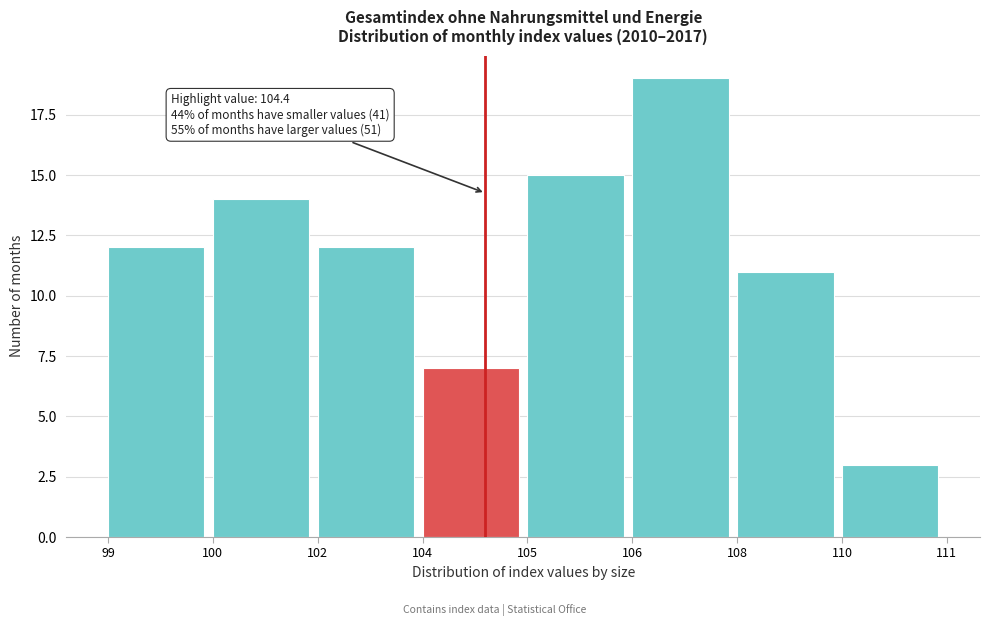

Reading right to left, what are all the values shown in this chart?

110=3	108=11	106=19	105=15	104=7	102=12	100=14	99=12